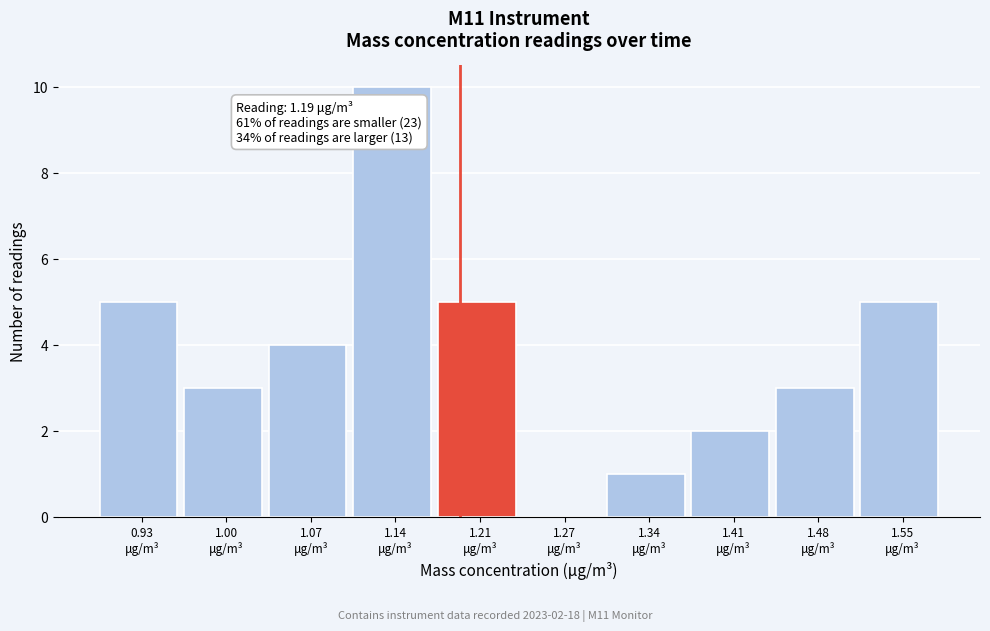

Over which range of the x-axis is the bar tallest?

1.104 to 1.172